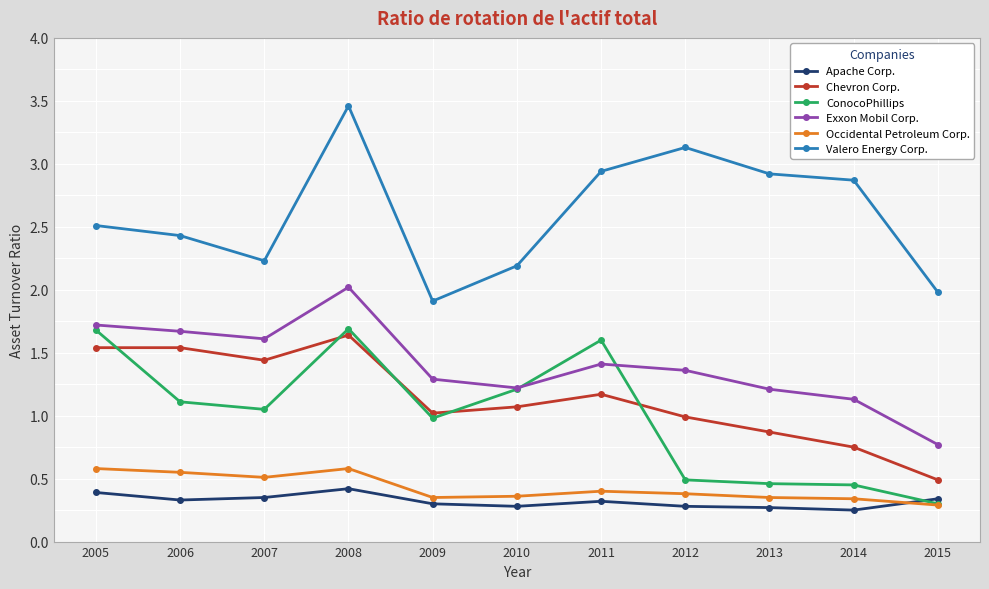

Which label corresponds to the largest value in the chart?

2008